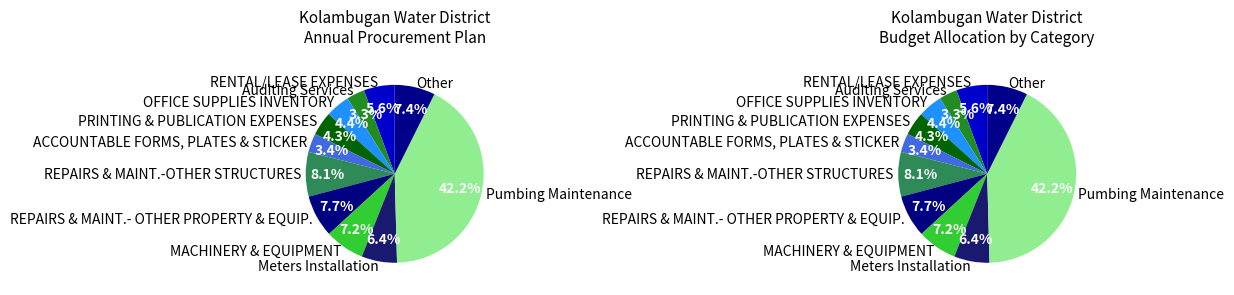

What is the change in value from REPAIRS & MAINT.-OTHER STRUCTURES to Pumbing Maintenance?

+1038730